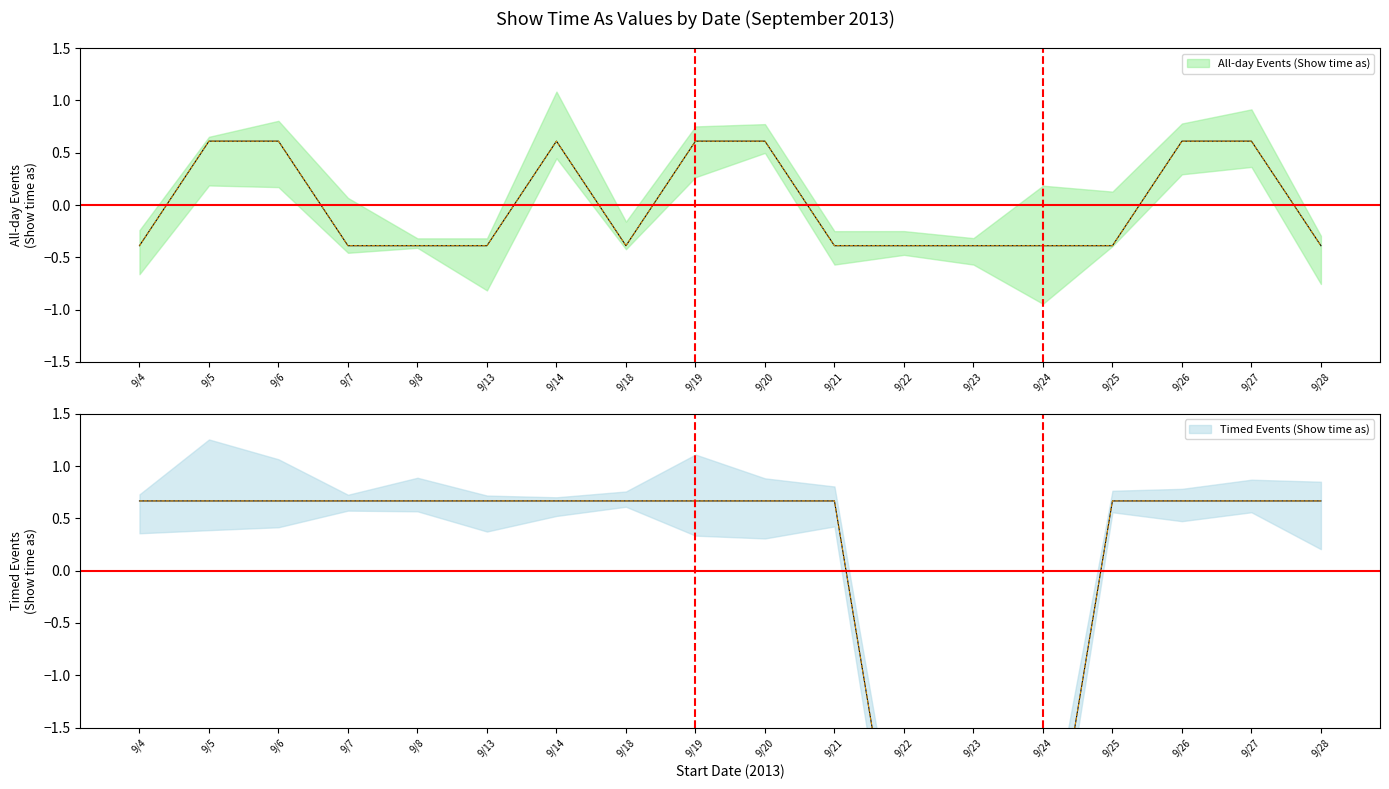

What is the spread (max minus min) of values at 9/21?

1.1